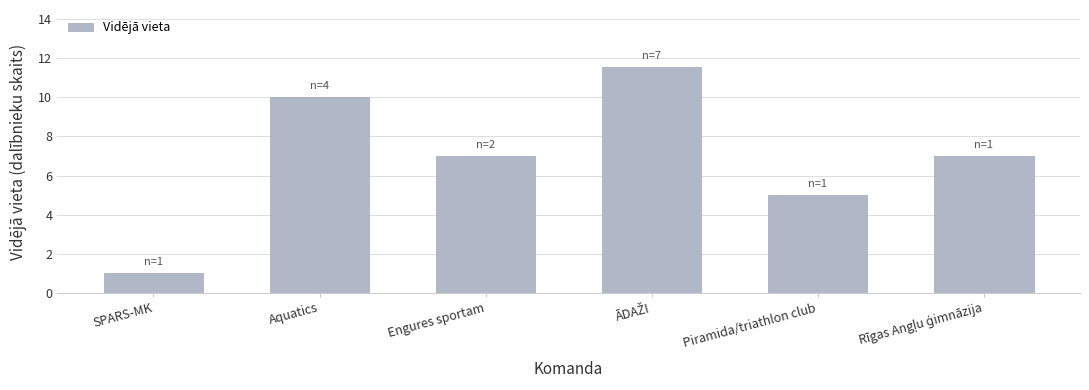

How many distinct data groups are displayed?

1